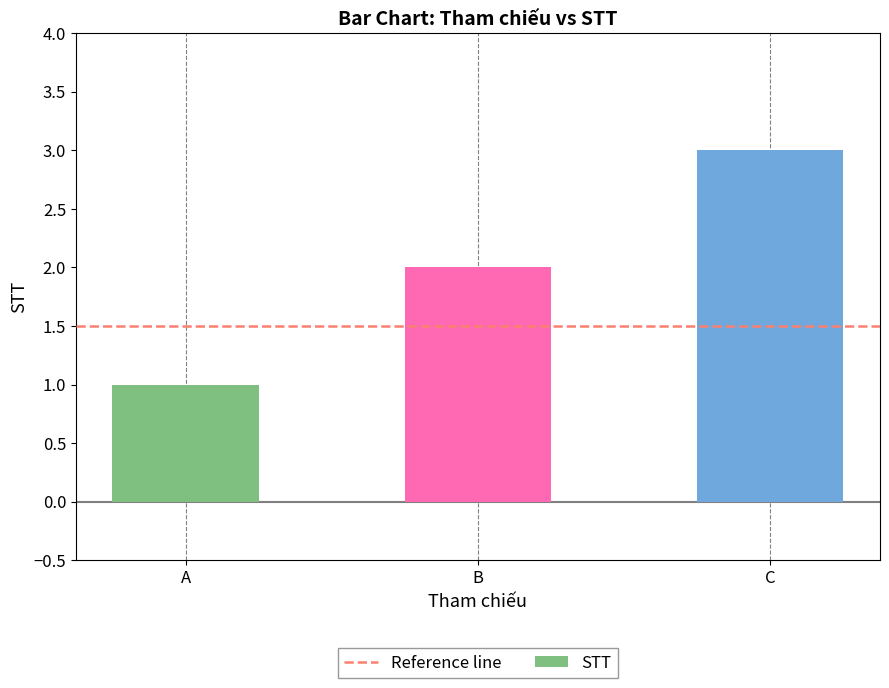

How many data points does each series have?

3